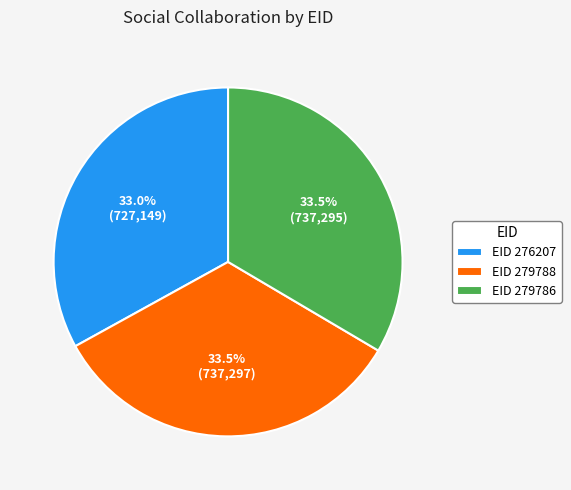

How many slices are in this pie chart?

3